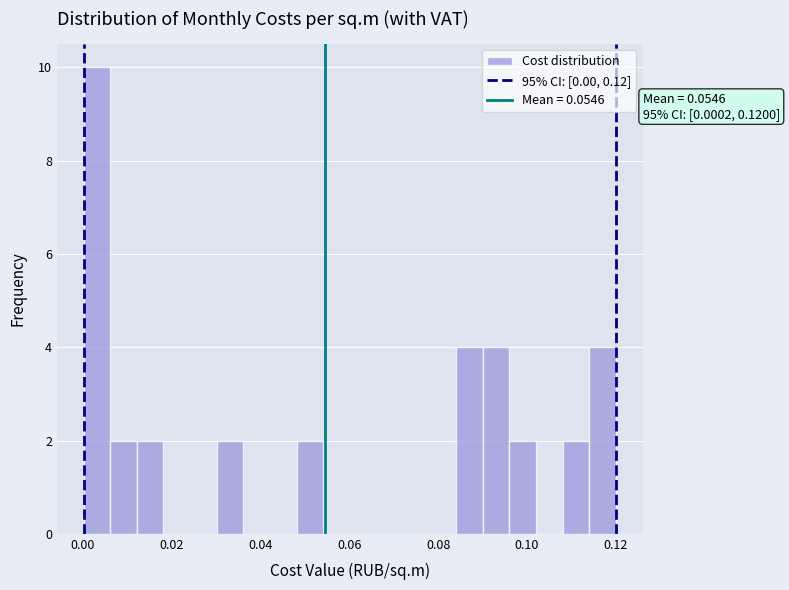

Around what value on the x-axis is the tallest bar? Give the approximate position of its centre, as read against the axis.

0.004